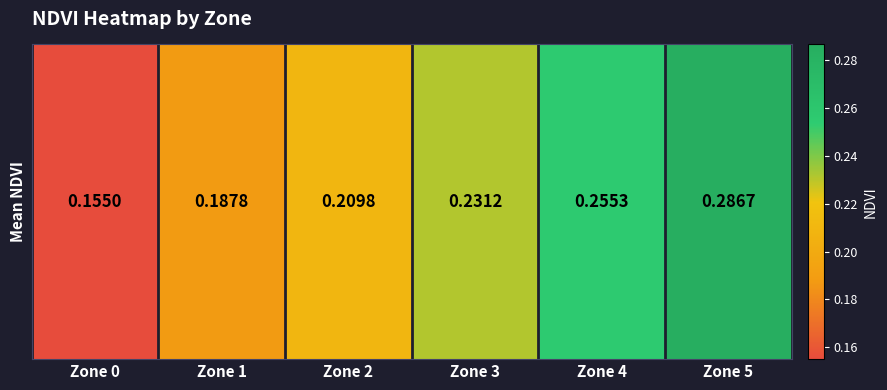

Between Zone 0 and Zone 2, which is larger?

Zone 2